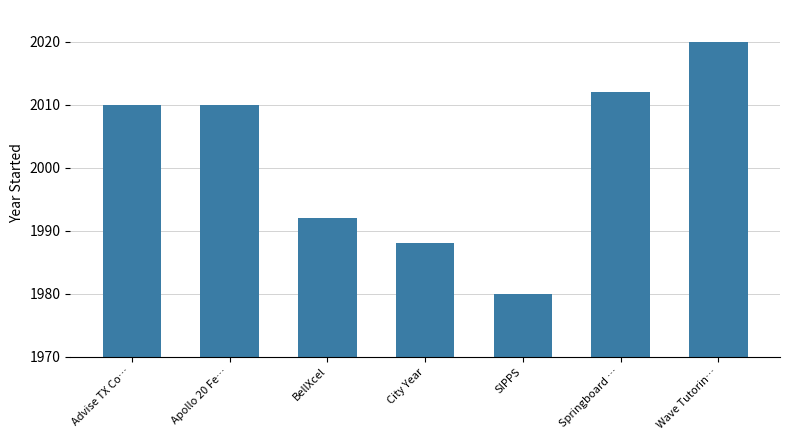

What is the approximate value at Springboard …?

2012